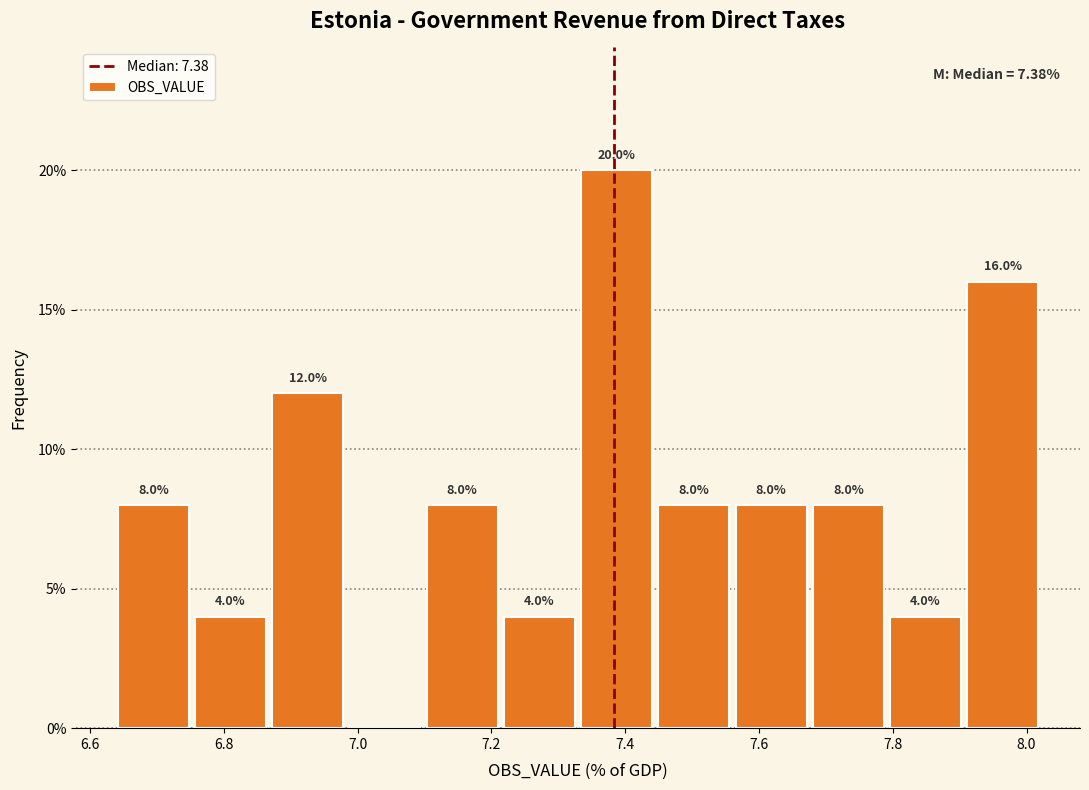

Over which range of the x-axis is the bar tallest?

7.32 to 7.44